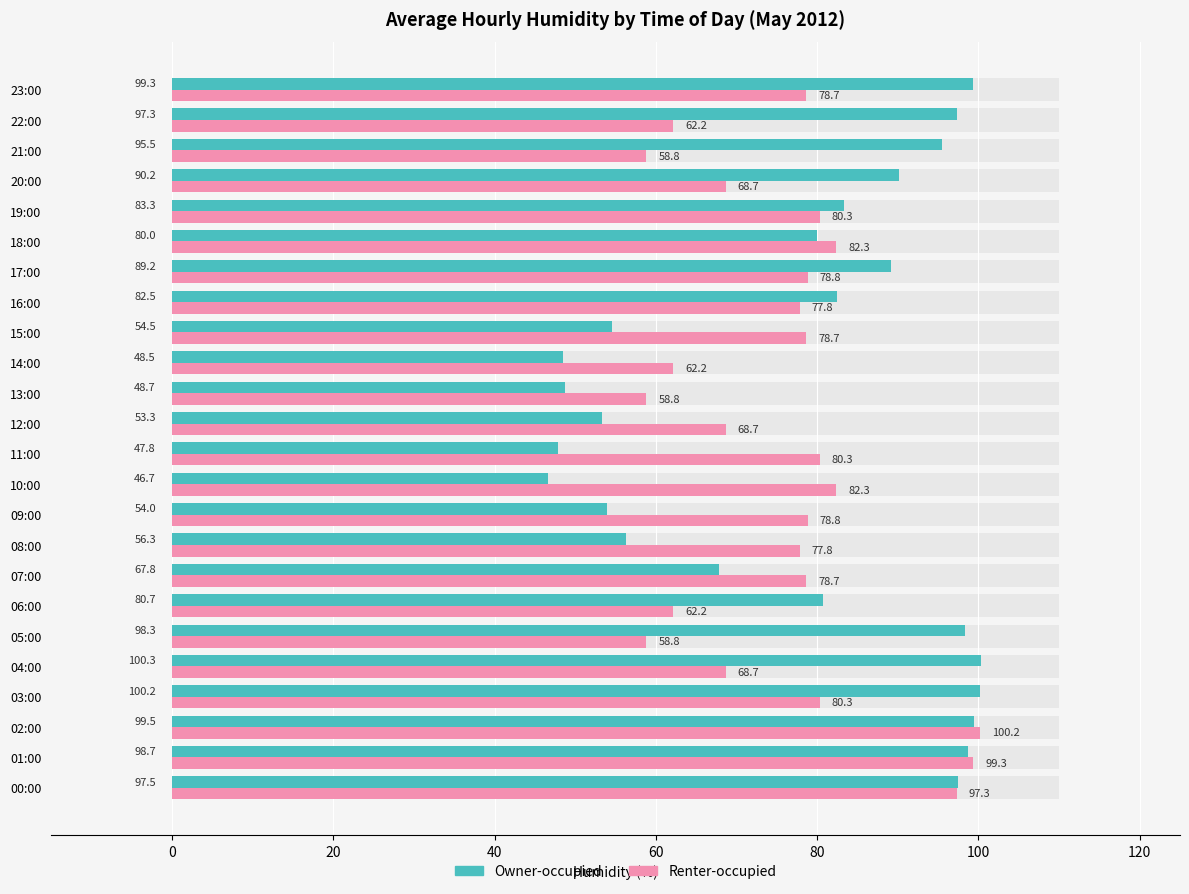

What is the difference between the maximum and minimum values in the Owner-occupied series?

53.7